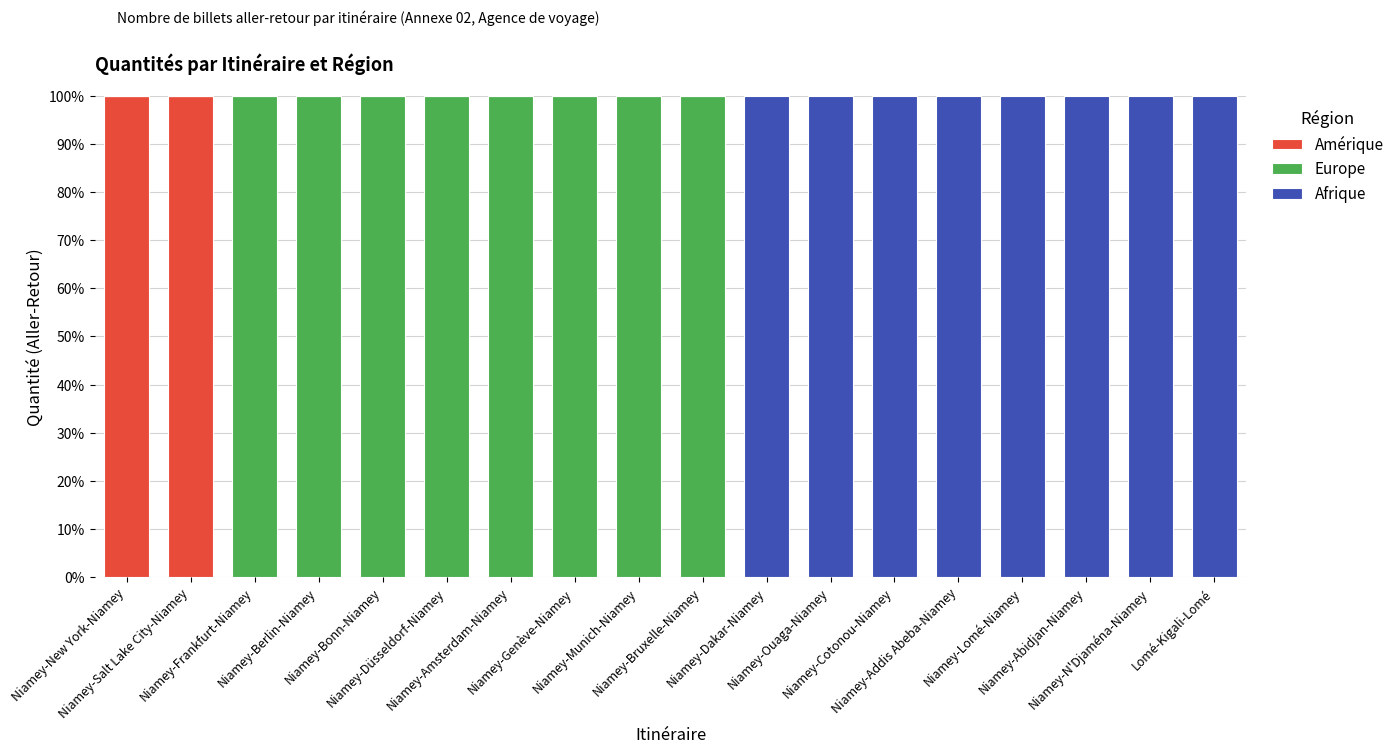

The value of Amérique at Niamey-Cotonou-Niamey is 56. True or false?

False